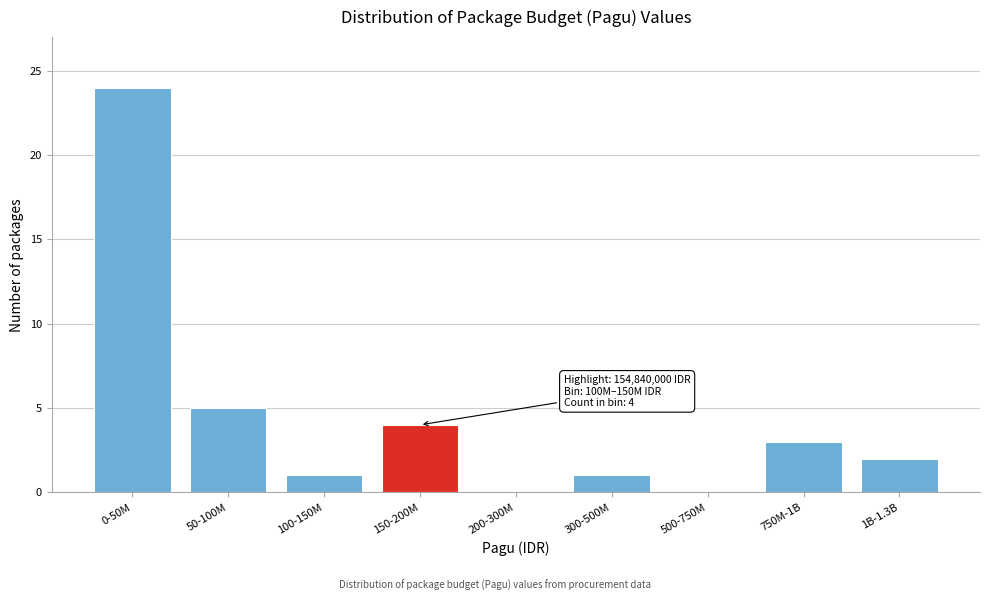

Reading left to right, extract all data points from this chart.

0-50M=24	50-100M=5	100-150M=1	150-200M=4	200-300M=0	300-500M=1	500-750M=0	750M-1B=3	1B-1.3B=2